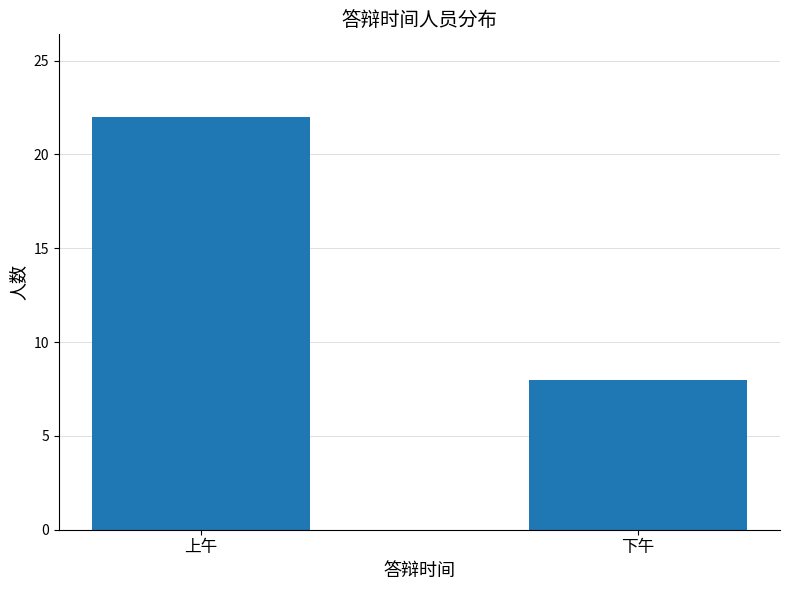

What is the label of the 2nd bar from the left?

下午